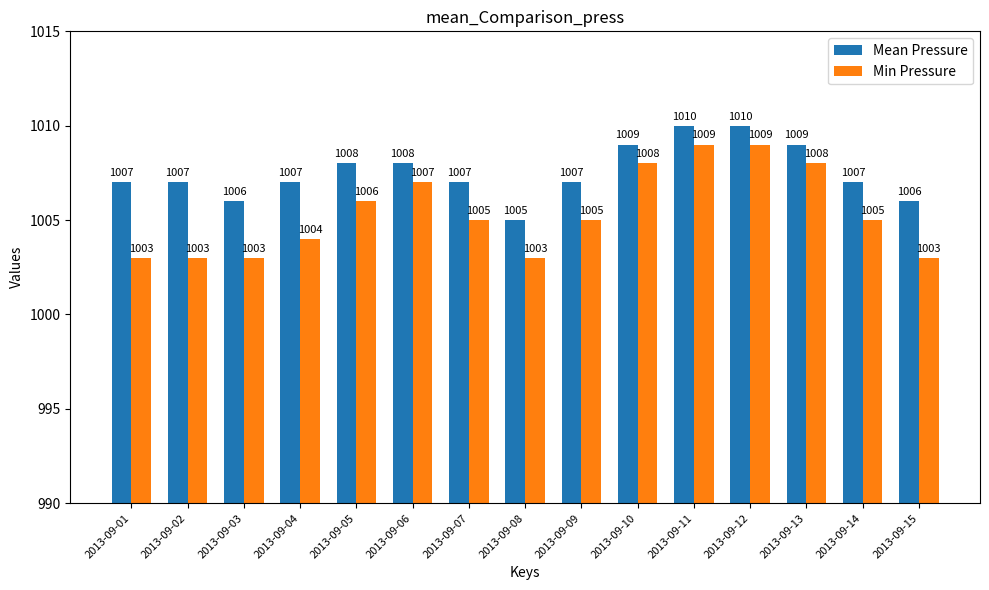

Reading right to left, transcribe all the data shown in this chart.

Mean Pressure: 1006	1007	1009	1010	1010	1009	1007	1005	1007	1008	1008	1007	1006	1007	1007
Min Pressure: 1003	1005	1008	1009	1009	1008	1005	1003	1005	1007	1006	1004	1003	1003	1003